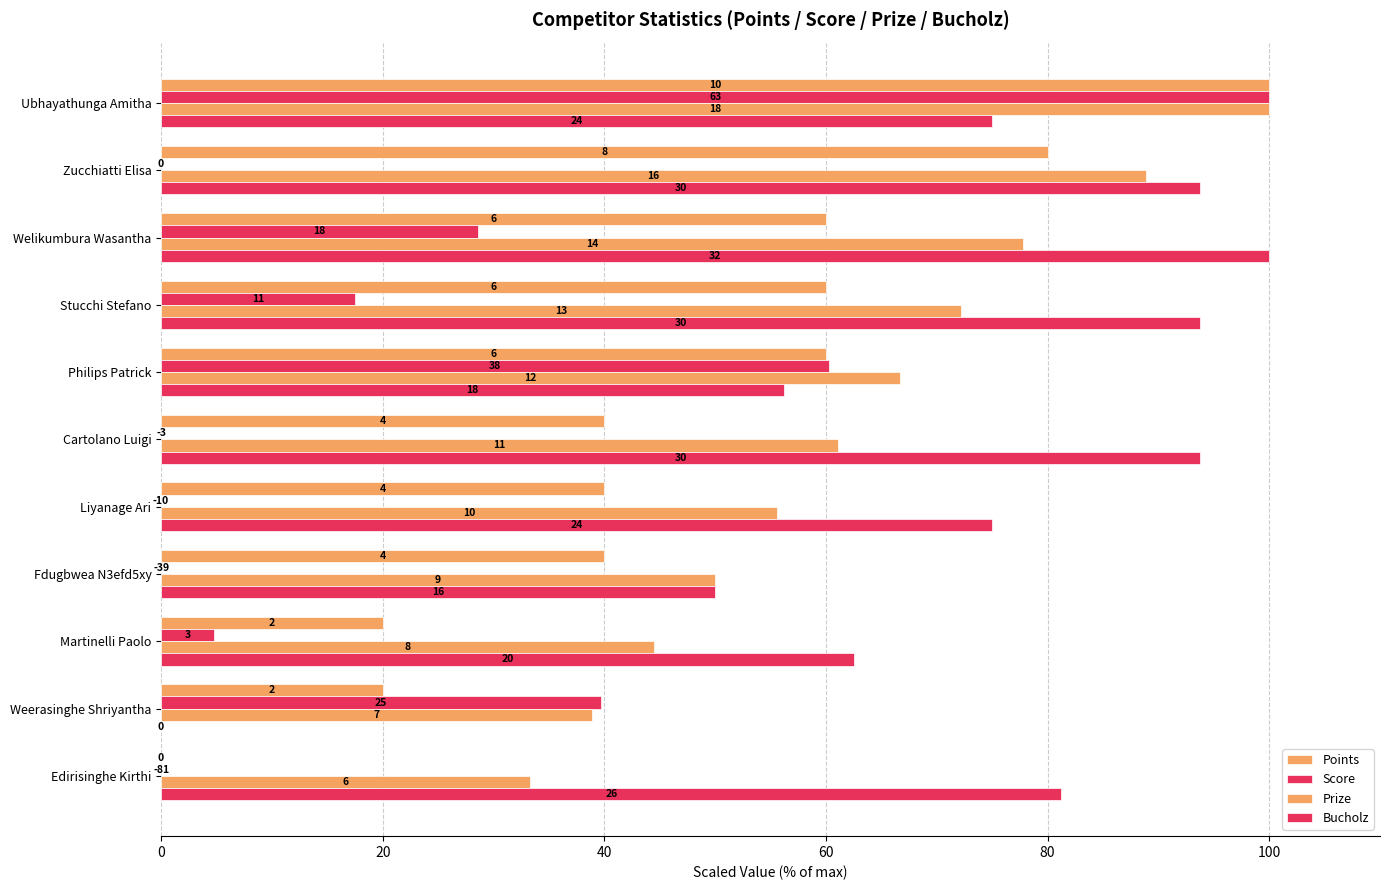

What is the average value of the Prize series?

62.6